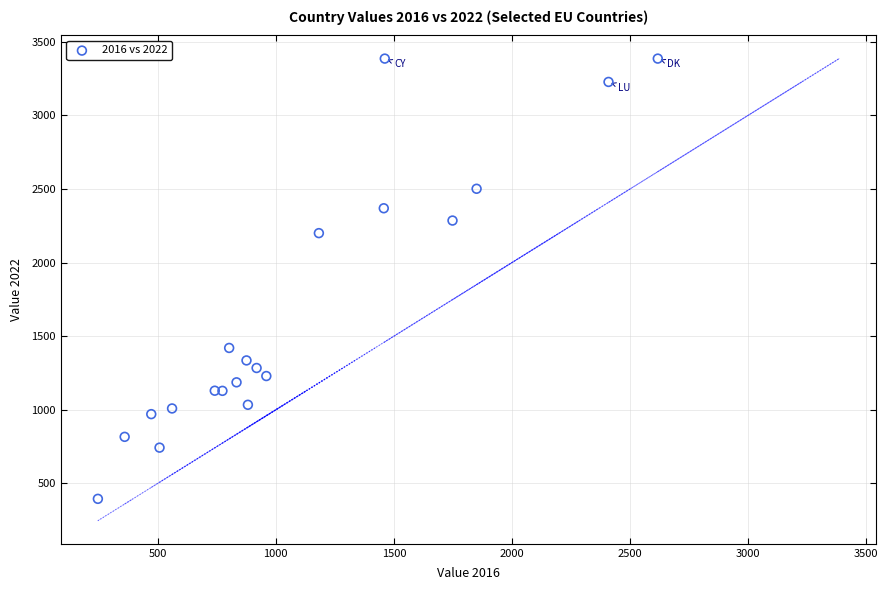

What Y value in the scatter plot is closest to 1890?

2199.9